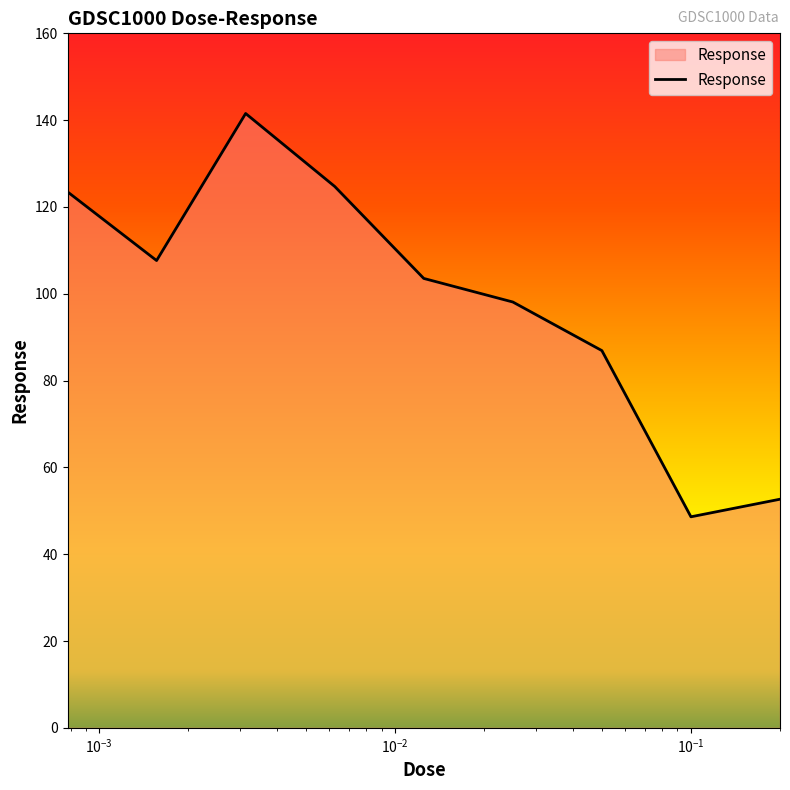

What is the sum of all values?

887.2